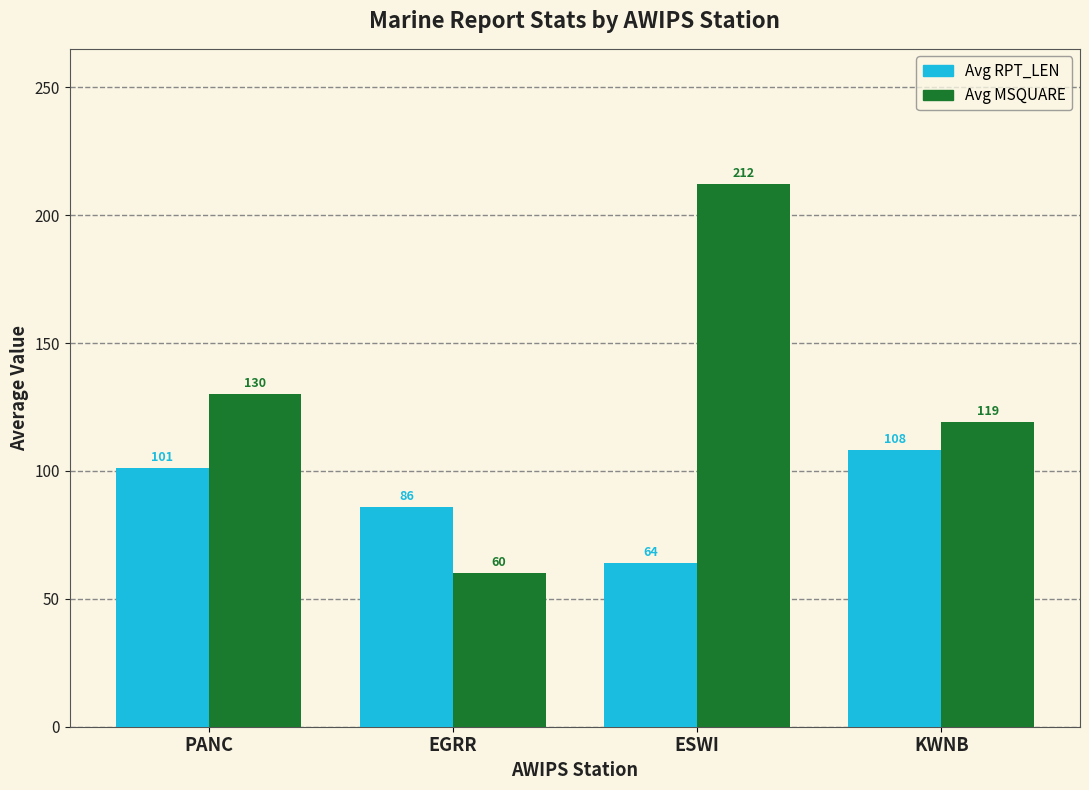

True or false: Avg RPT_LEN has a value of 39 at EGRR.

False